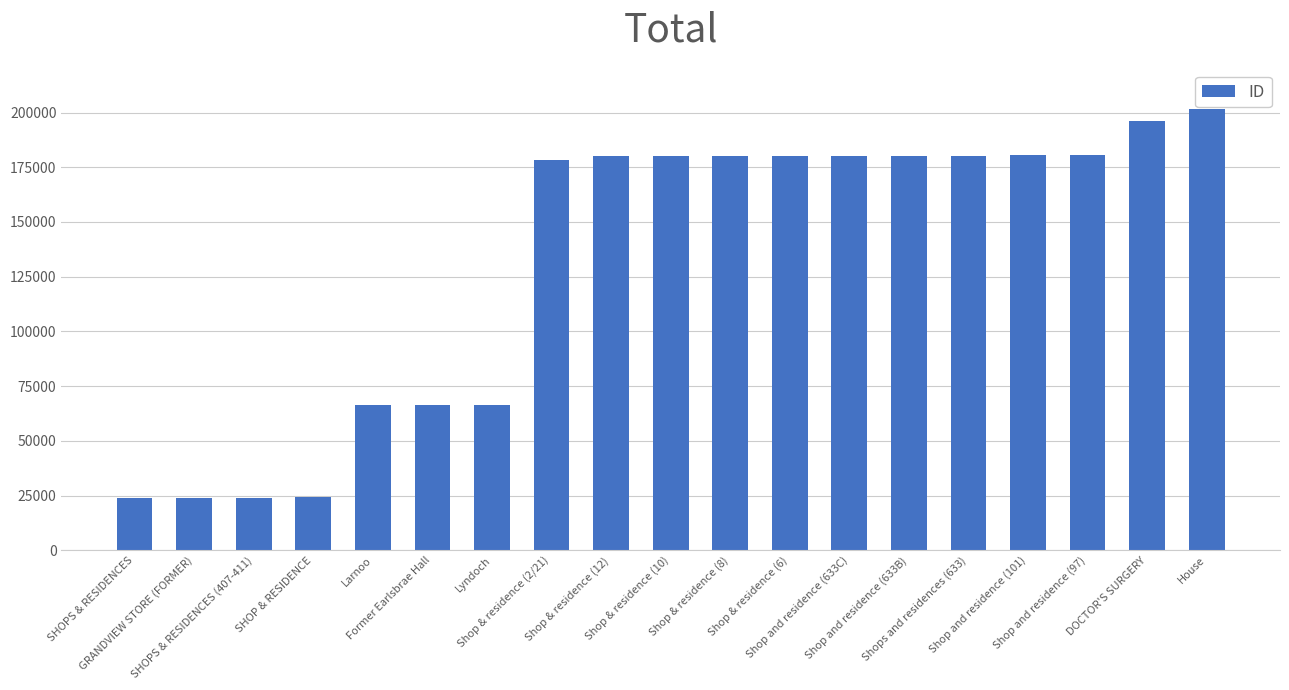

Count the number of data series in this chart.

1